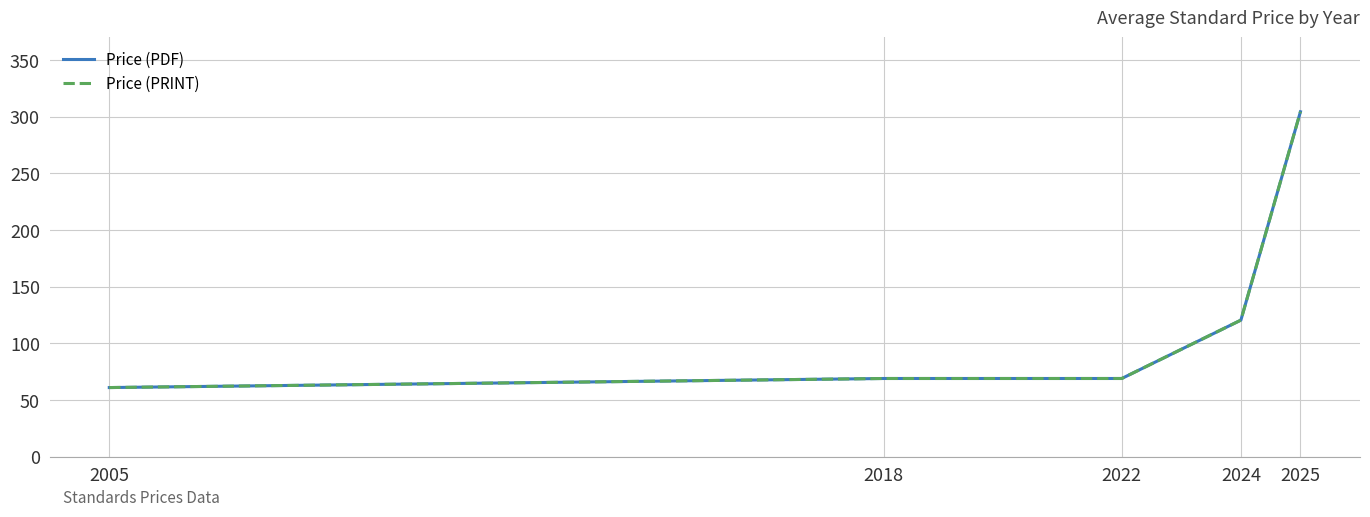

Is this an area chart (filled region under the line)?

No